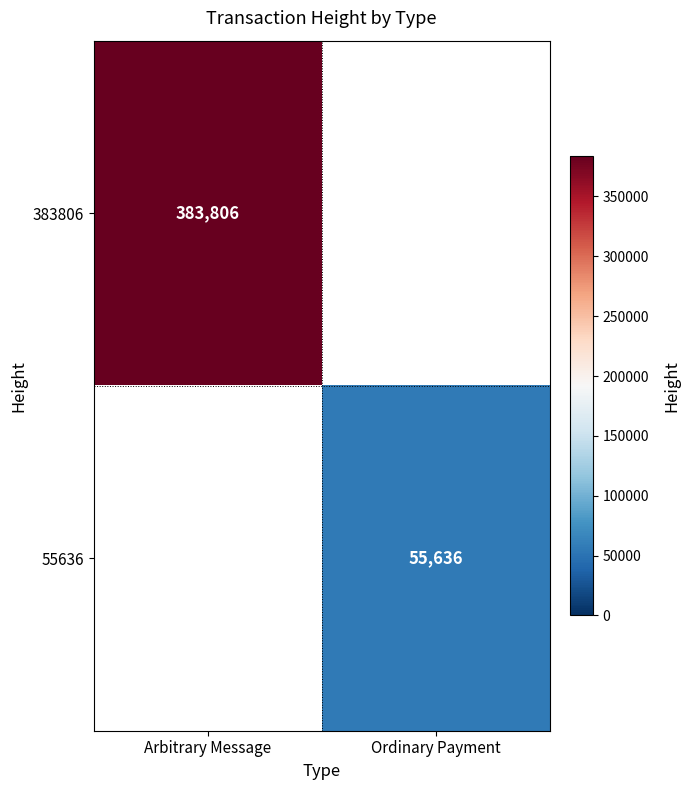

How many distinct data groups are displayed?

2